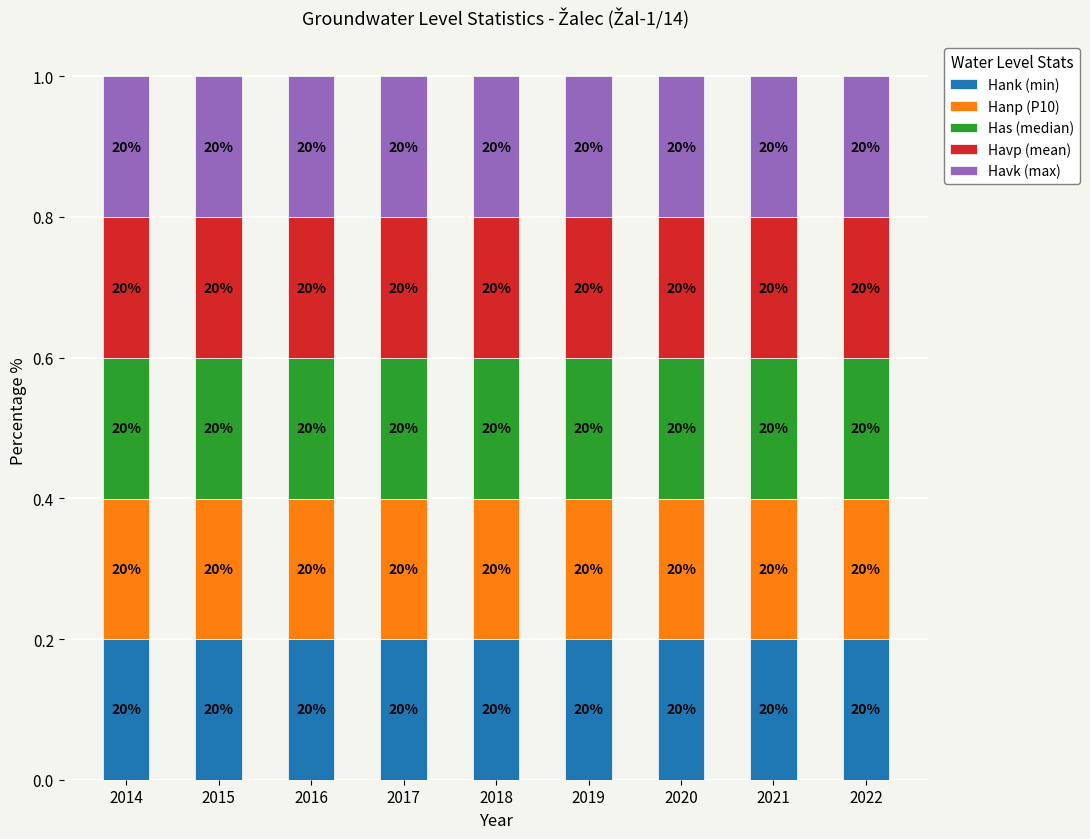

How many bars are there in total?

9